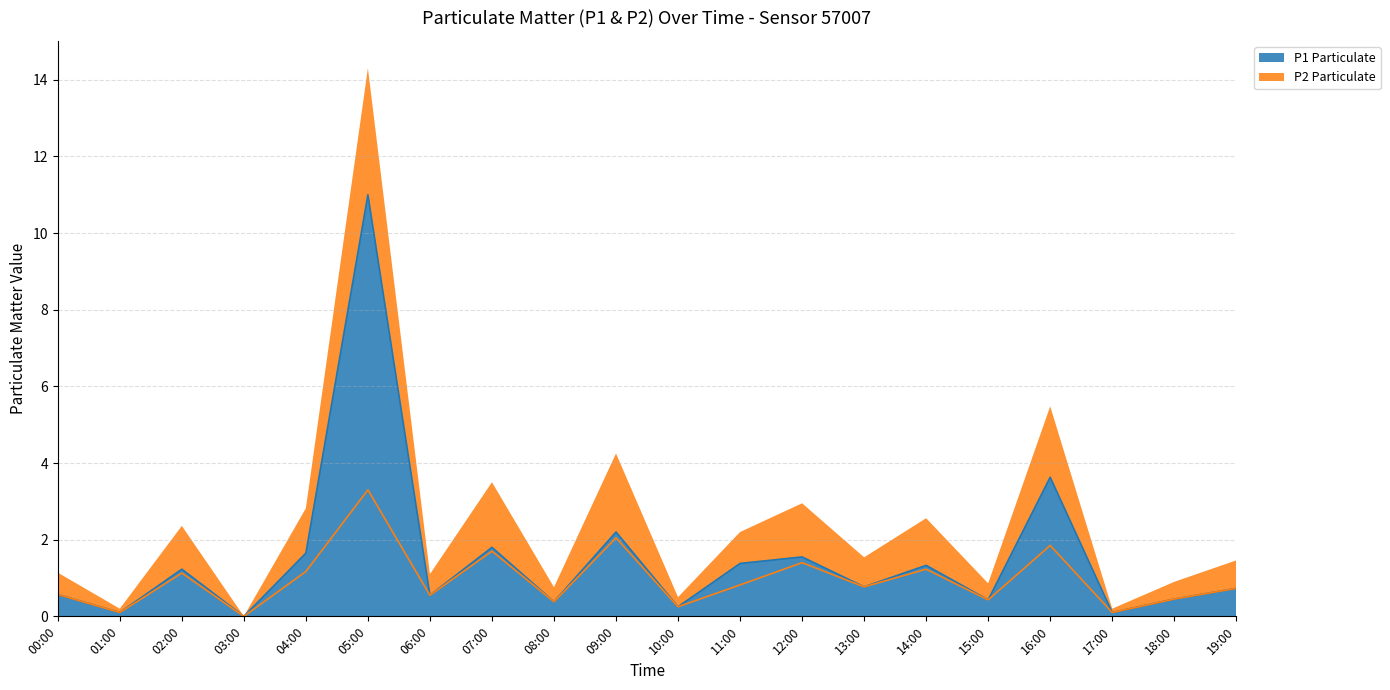

Between 02:00 and 16:00, which is larger?

16:00